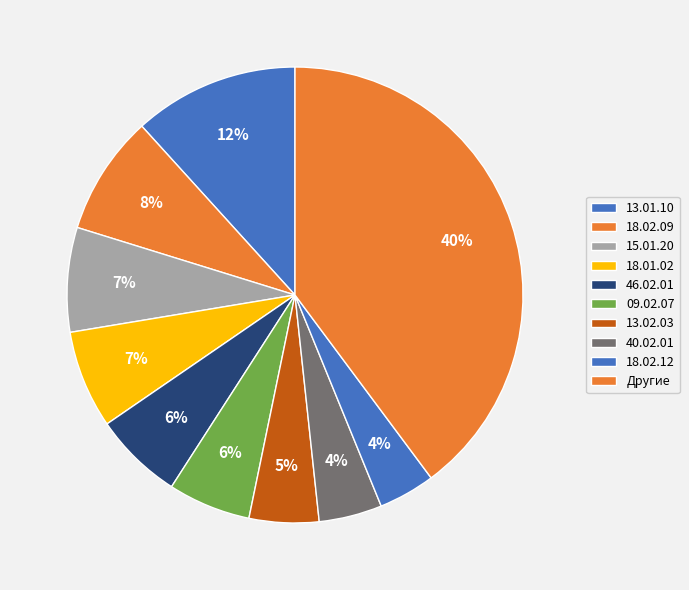

Count the number of slices in the pie.

10